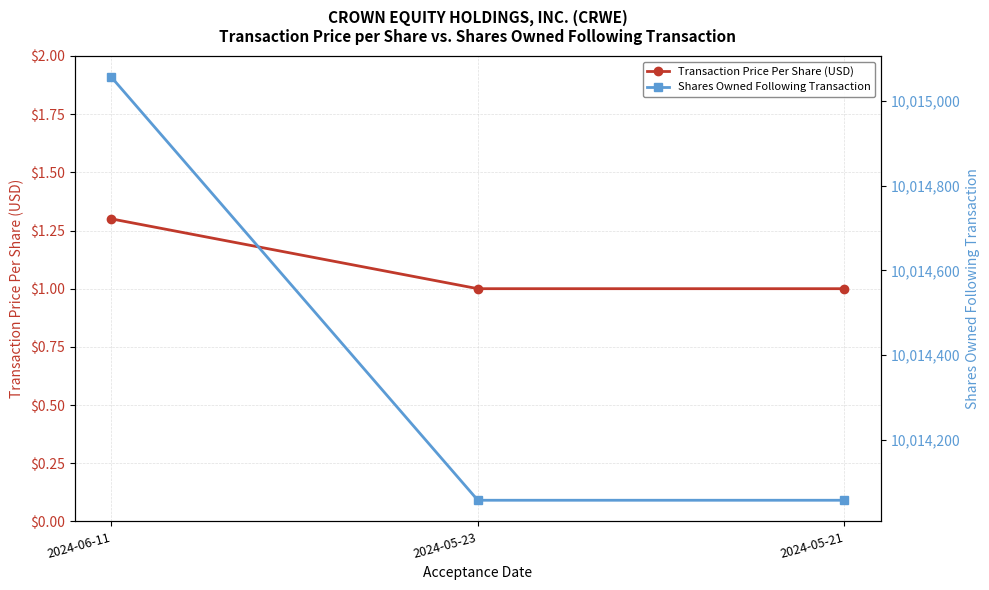

At which category is the sum across all series the highest?

2024-06-11